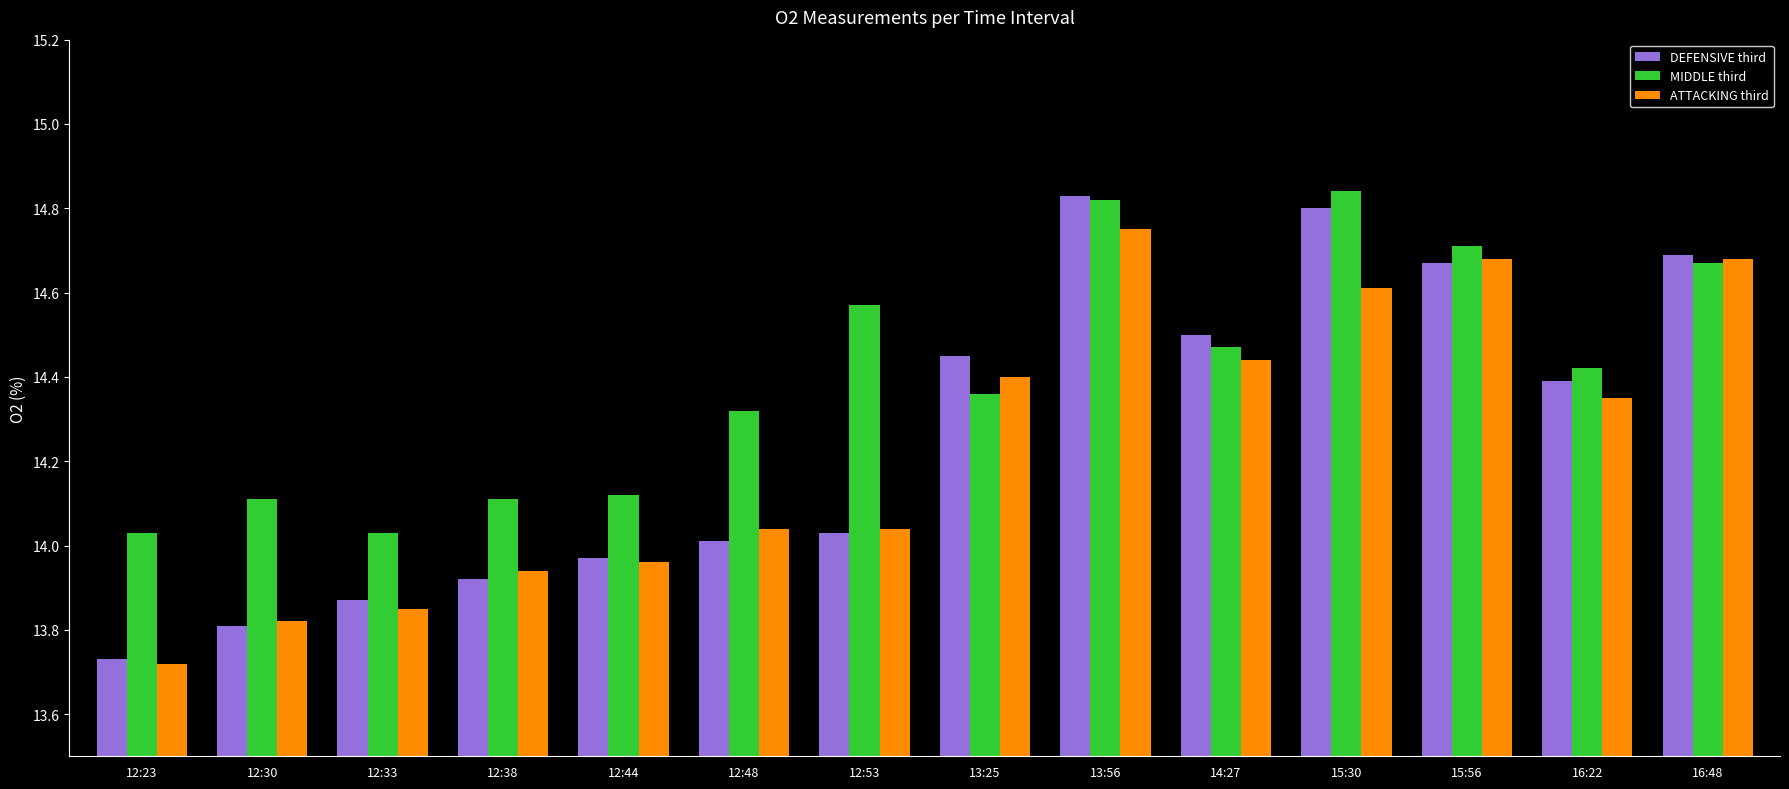

Which series has the widest spread of values?

DEFENSIVE third